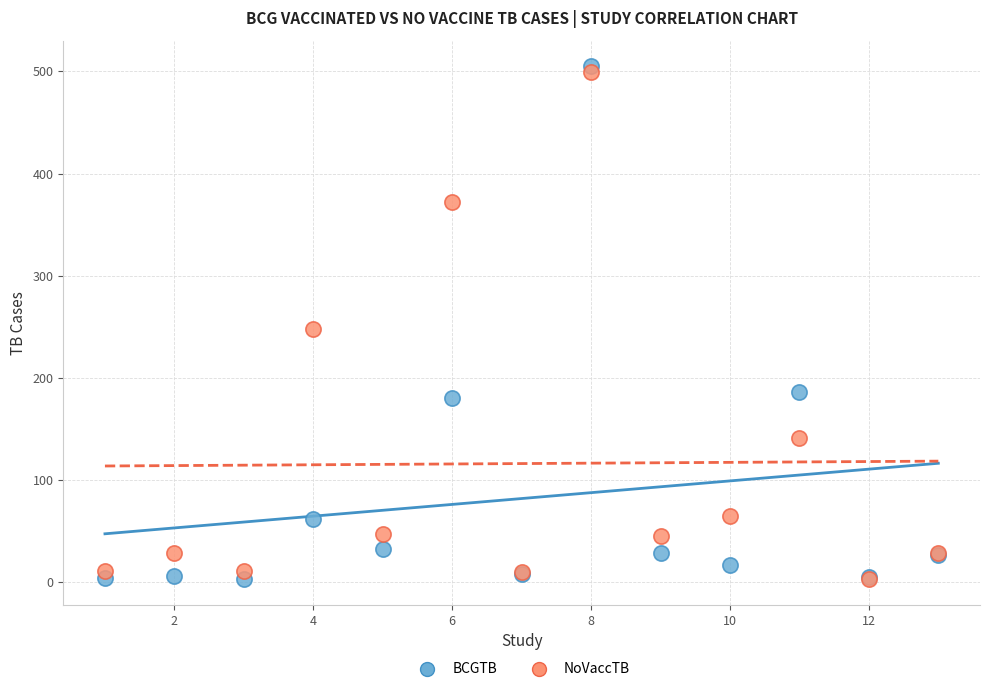

What are all the series names shown in the legend?

BCGTB, NoVaccTB